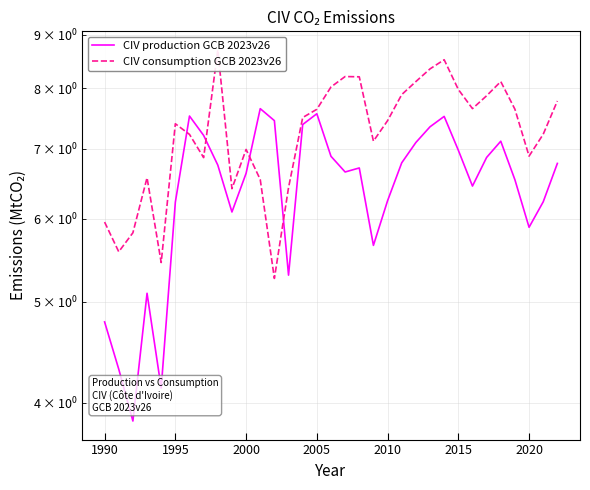

Between 2000 and 10, which series saw the biggest shift?

CIV production GCB 2023v26